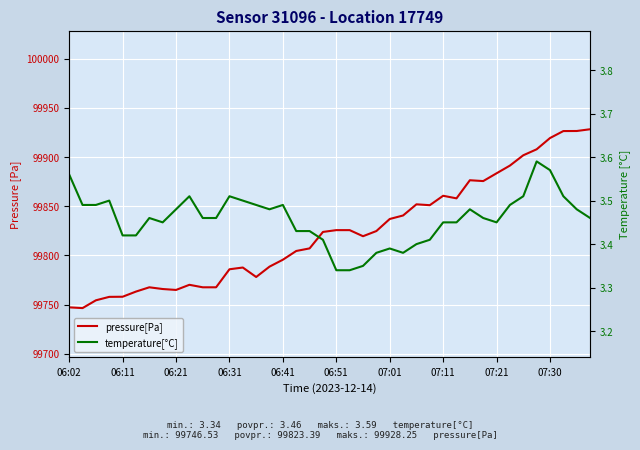

The pressure[Pa] series shows 99819.6 at 22. True or false?

True